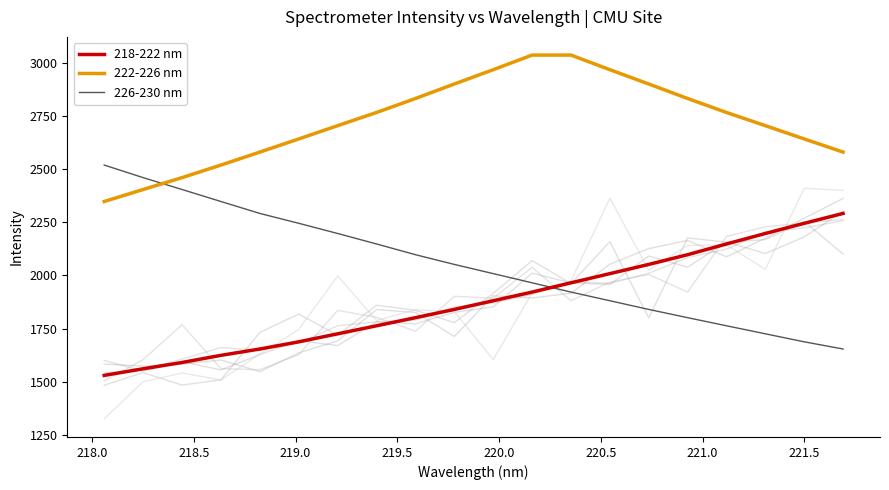

What is the lowest value of the 222-226 nm series?

2347.2